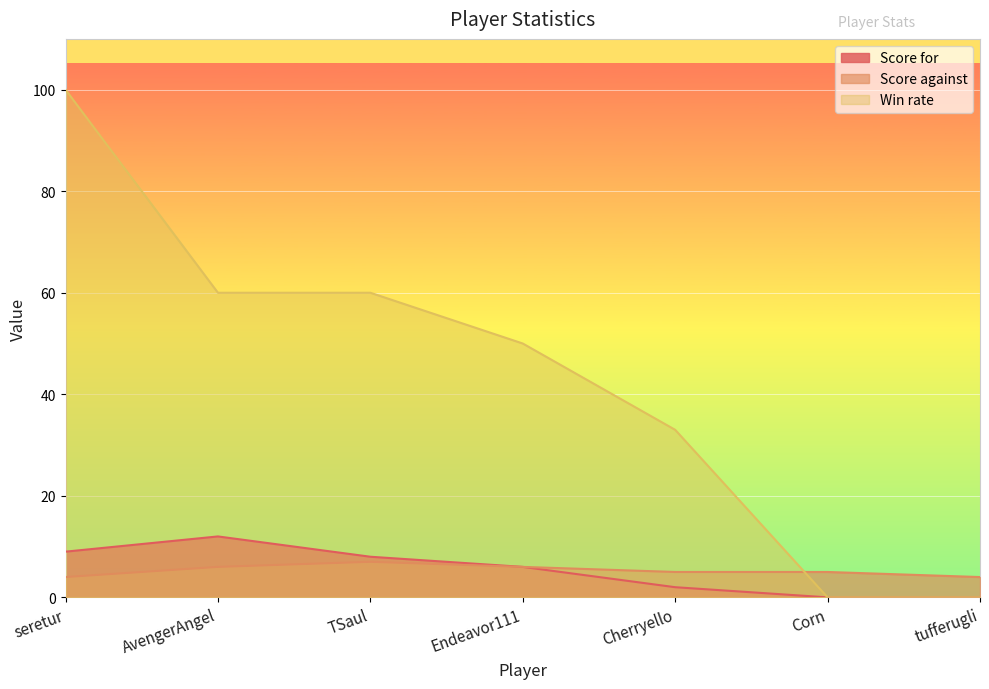

What is the approximate value of Score for at Endeavor111, to the nearest 10?

10